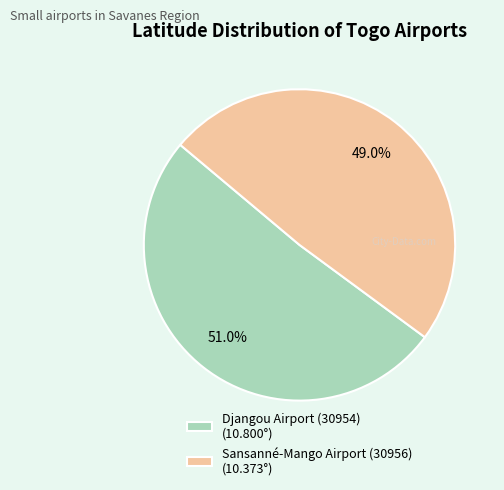

Between Djangou Airport (30954) (10.800°) and Sansanné-Mango Airport (30956) (10.373°), which is larger?

Djangou Airport (30954) (10.800°)